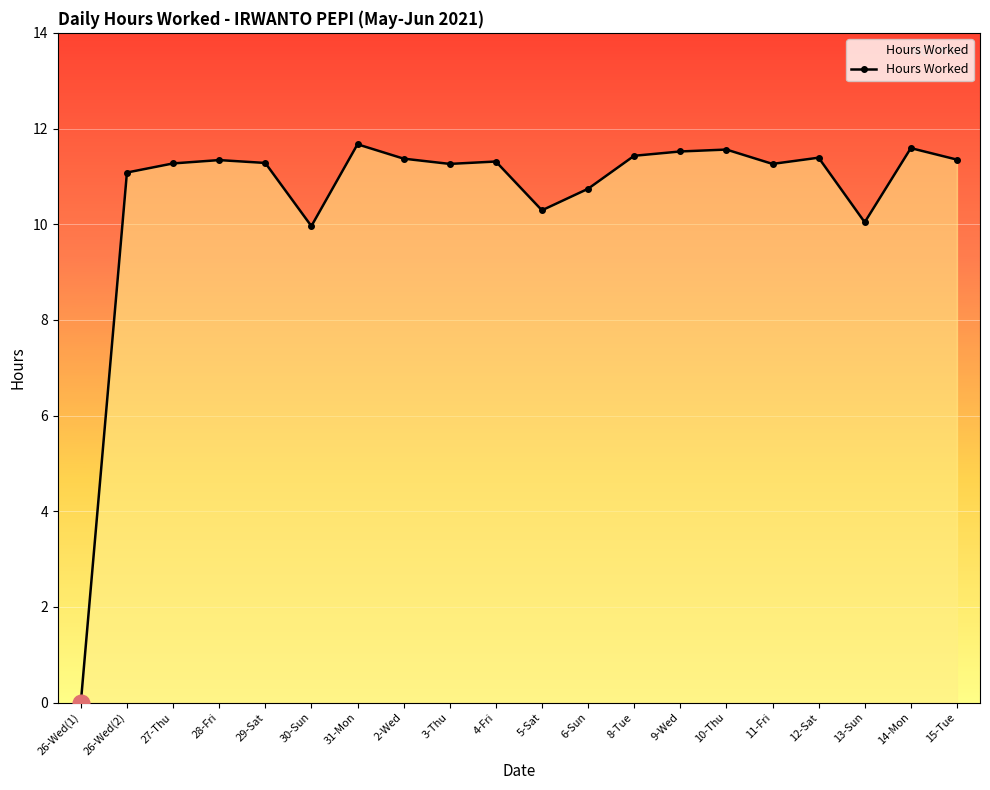

Is it true that the value at 10-Thu is 11.6?

True